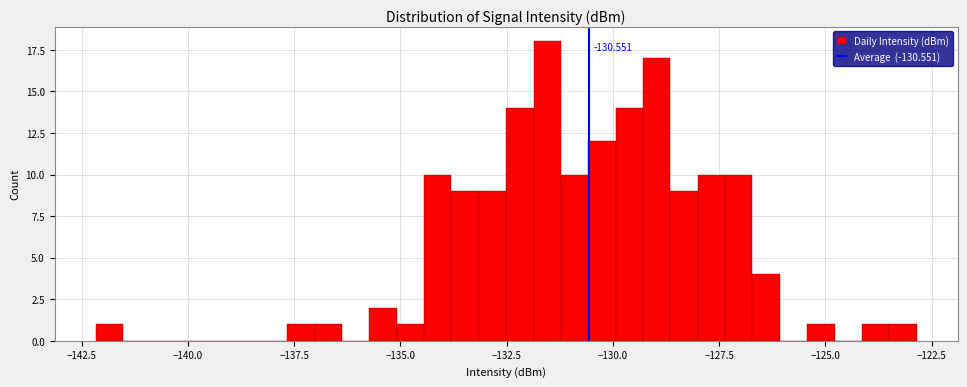

Around what value on the x-axis is the tallest bar? Give the approximate position of its centre, as read against the axis.

-131.5